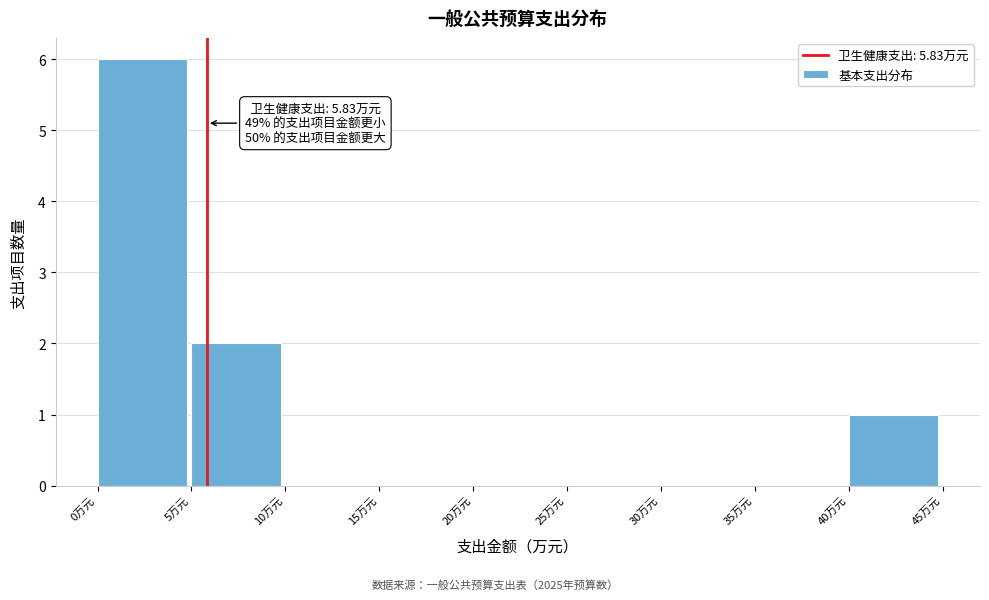

Over which range of the x-axis is the bar tallest?

0 to 5